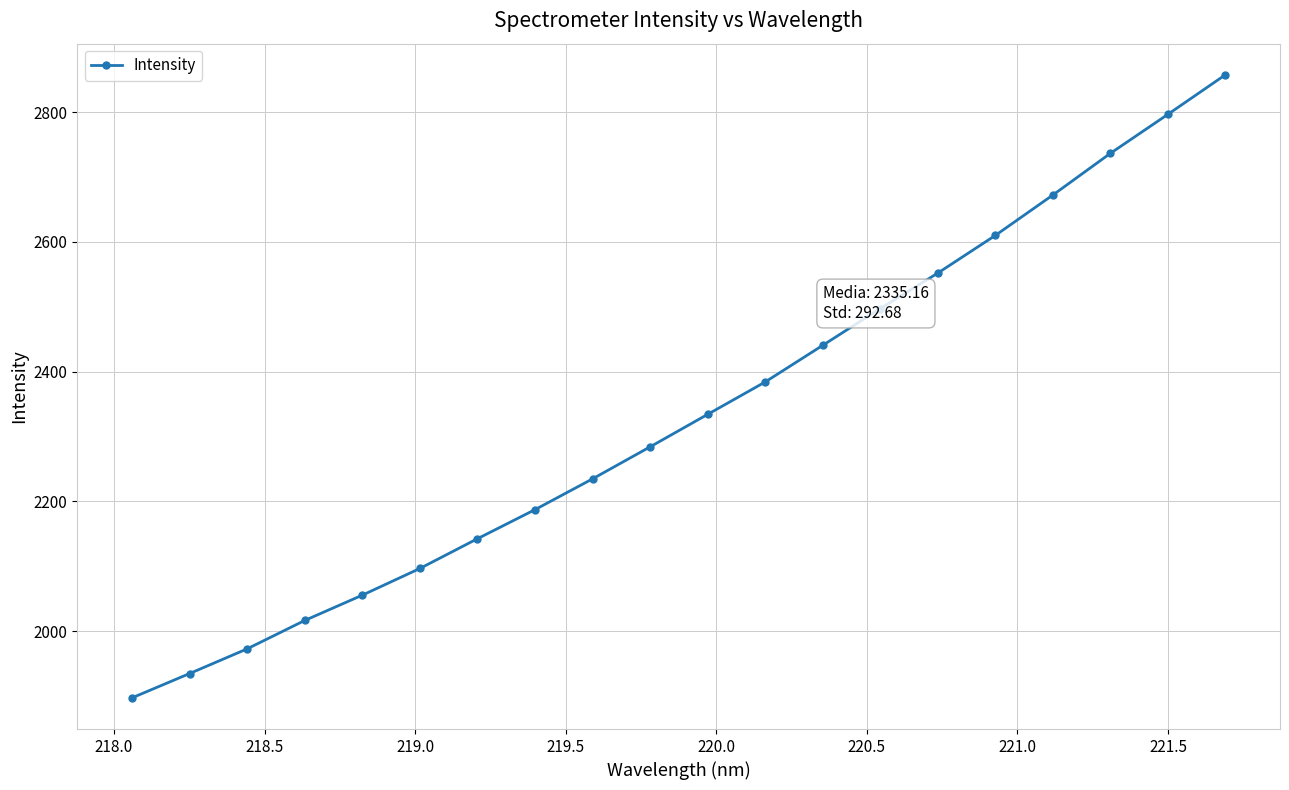

What is the sum of all values?

46703.3